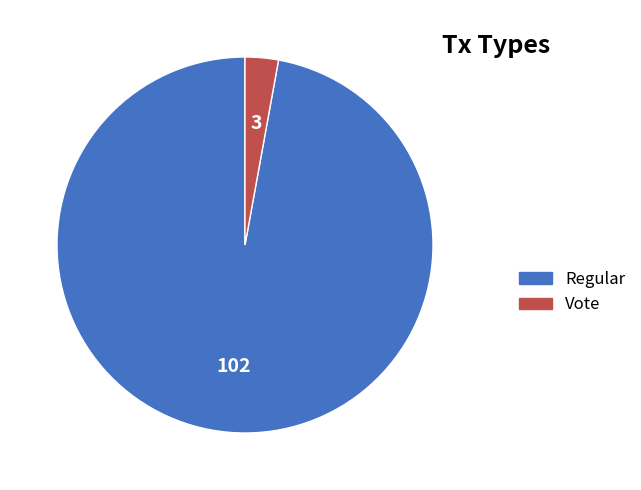

The Vote slice represents 3% of the pie. True or false?

True